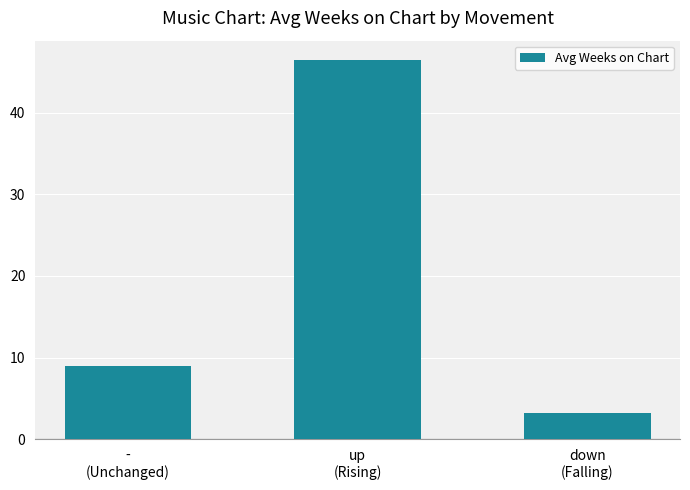

What is the greatest value displayed?

46.5